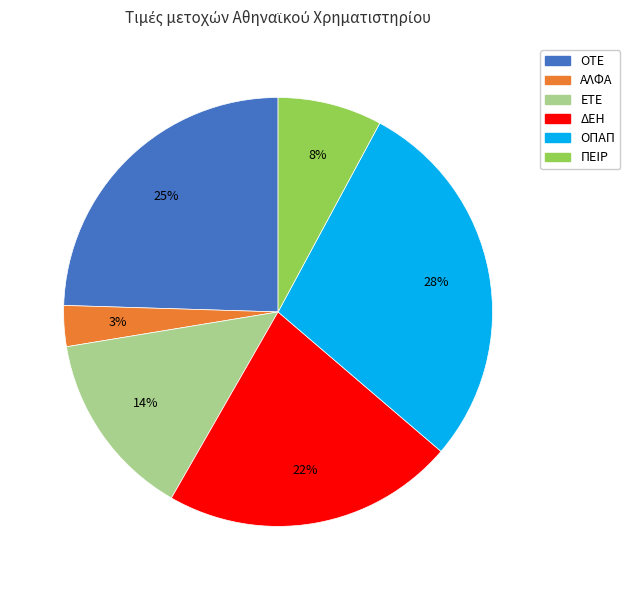

Rank the categories by value from lowest to highest.

ΑΛΦΑ, ΠΕΙΡ, ΕΤΕ, ΔΕΗ, ΟΤΕ, ΟΠΑΠ